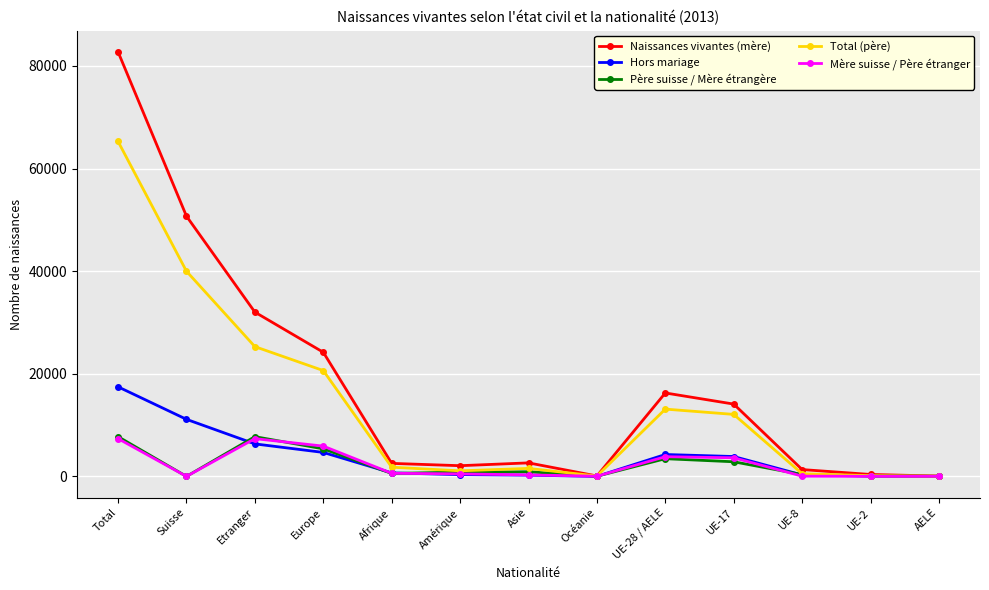

How many lines are shown in the chart?

5